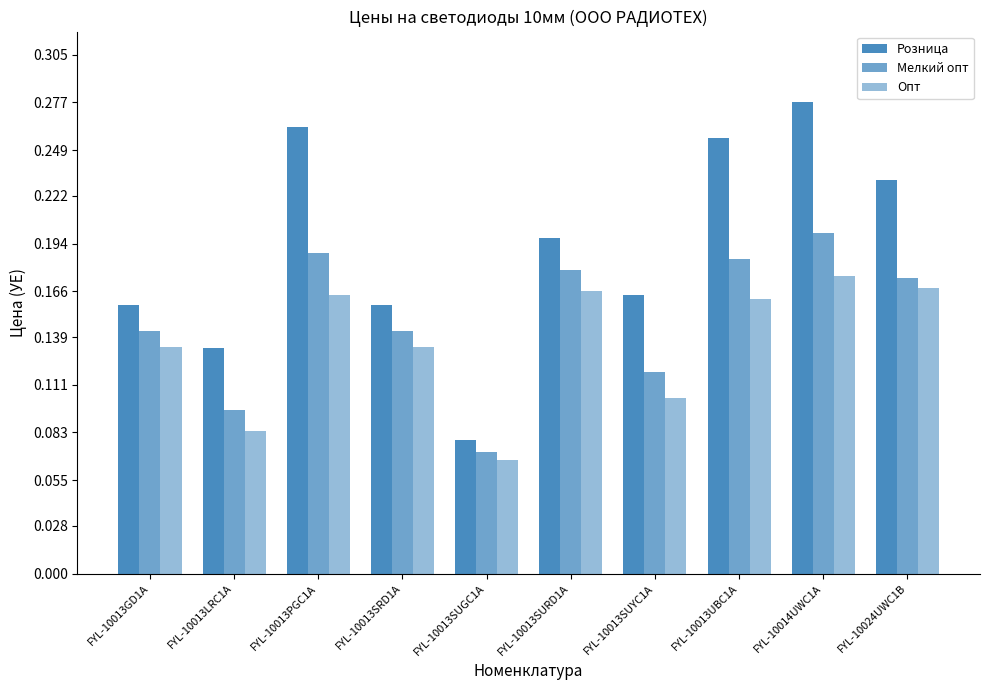

What is the label of the 6th bar from the left?

FYL-10013SURD1A